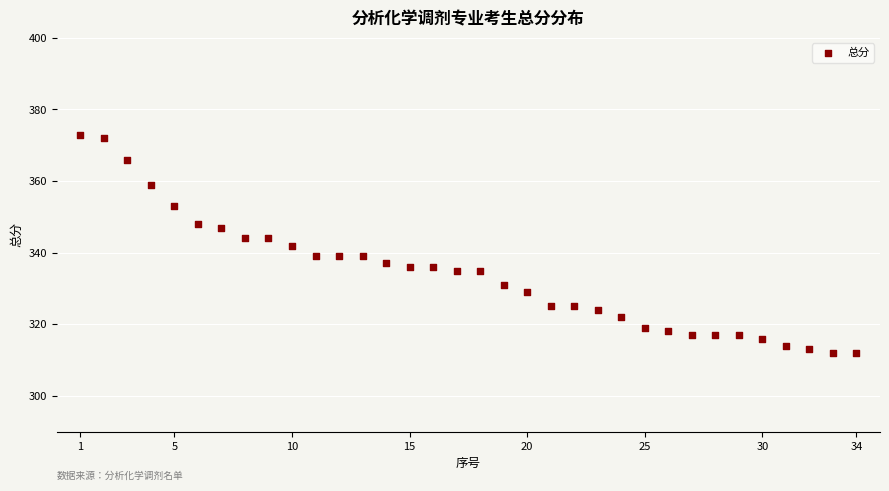

What is the range of X values (max minus min)?

33